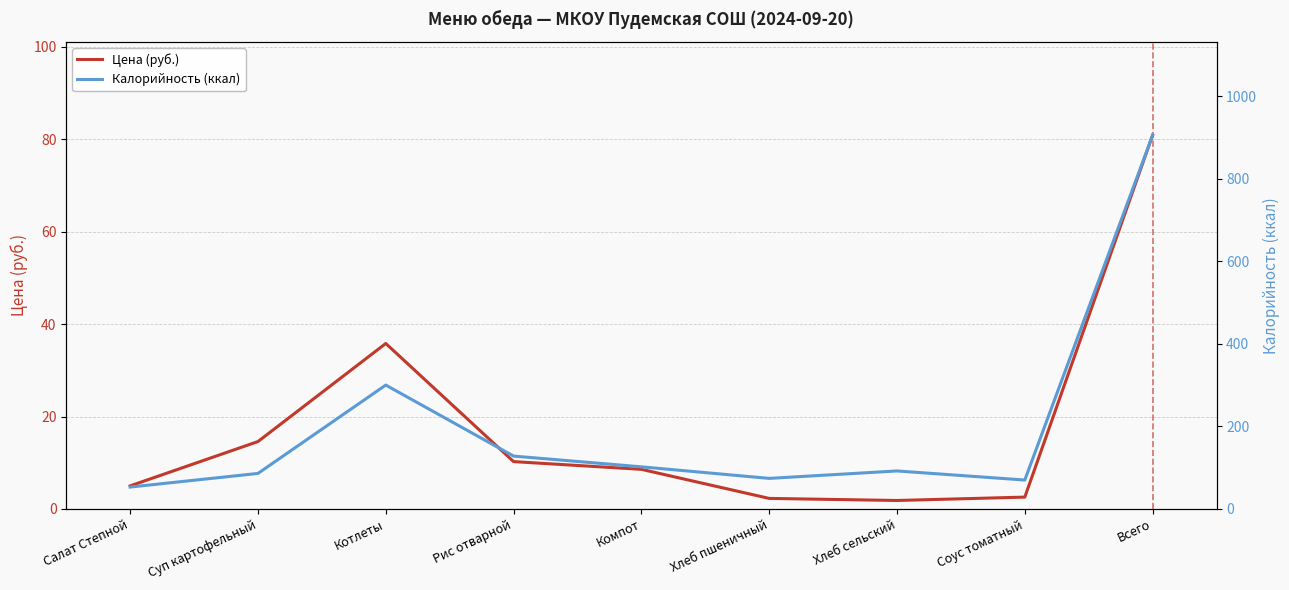

Which category has the lowest value in the Цена (руб.) series?

Хлеб сельский